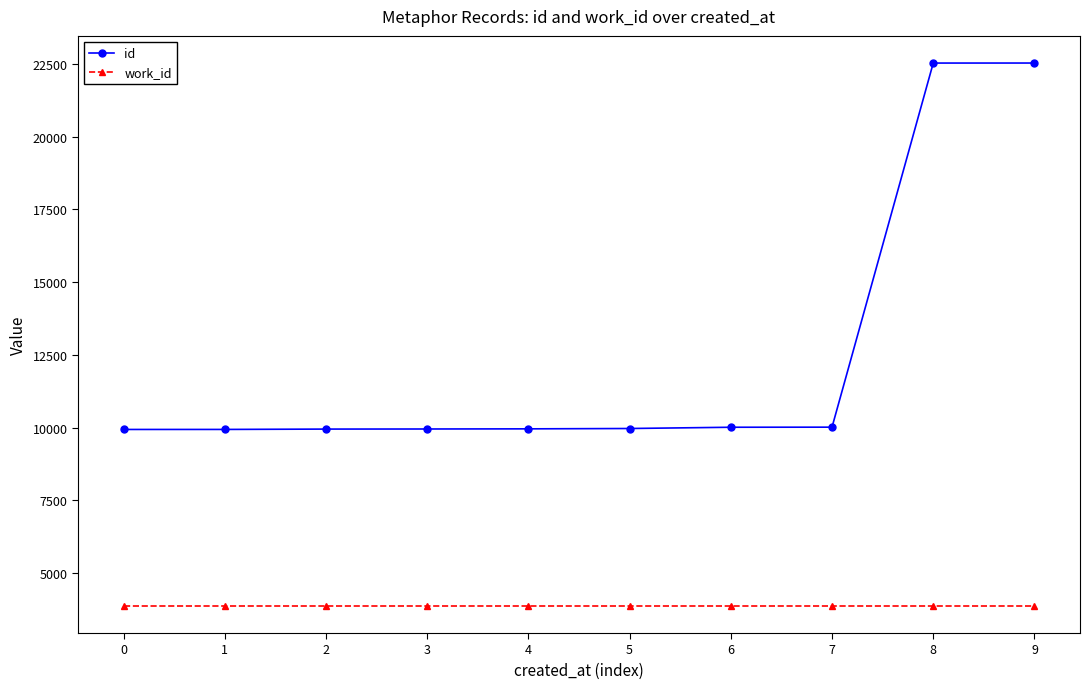

What is the value of the id point at the 8th from the left?

10012